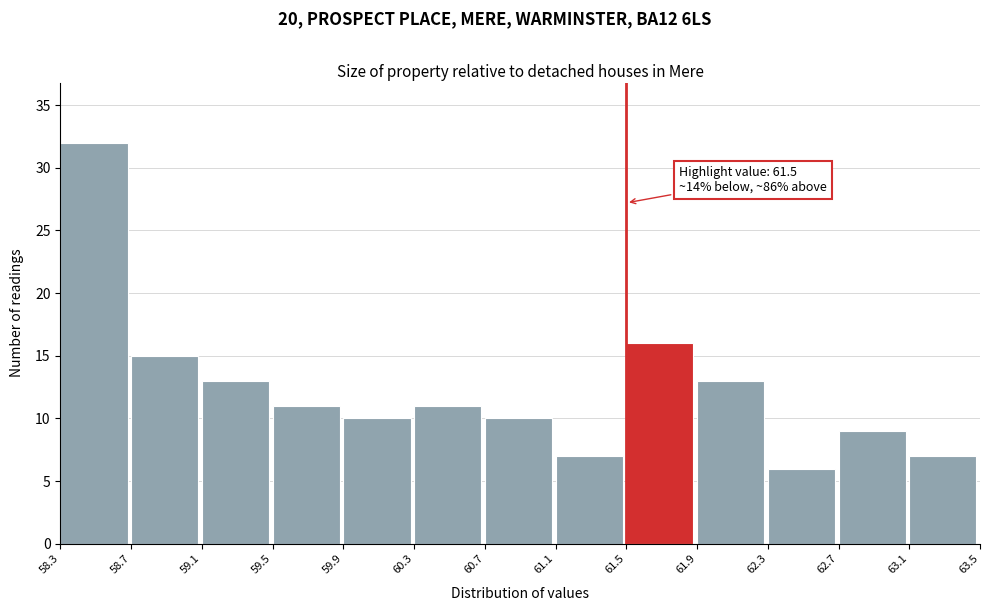

Which range on the x-axis has the tallest bar?

58.3 to 58.7